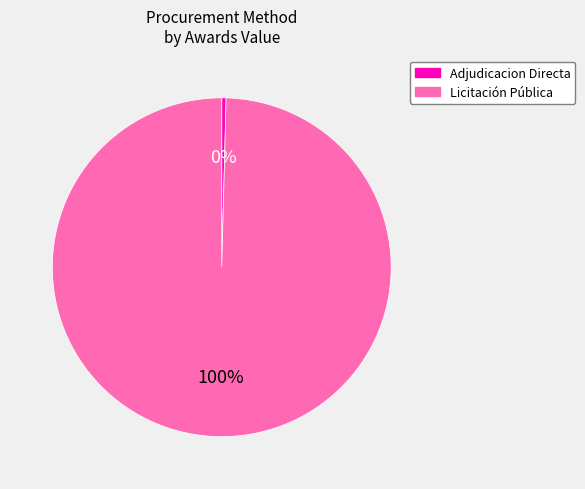

Which has a higher value, Adjudicacion Directa or Licitación Pública?

Licitación Pública